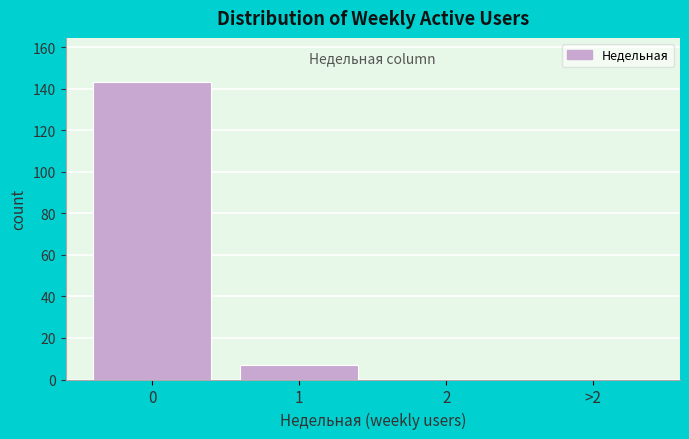

Reading left to right, transcribe all the data shown in this chart.

0=143	1=7	2=0	>2=0